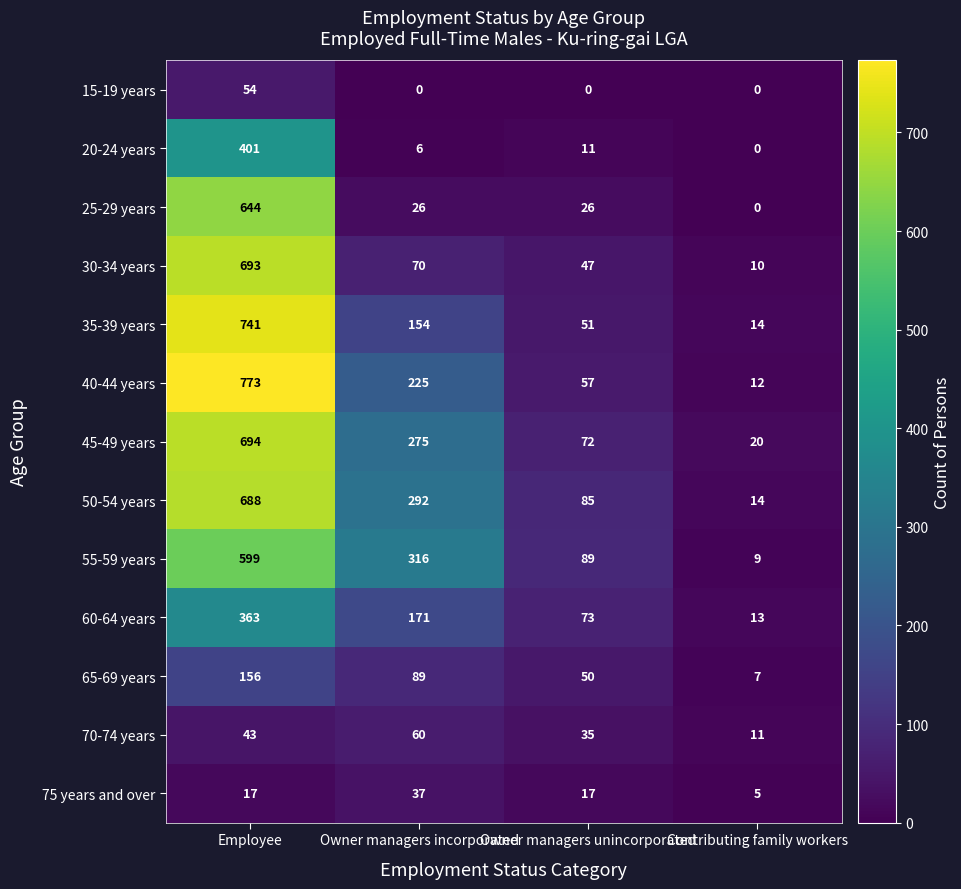

What is the average value of the 35-39 years series?

240